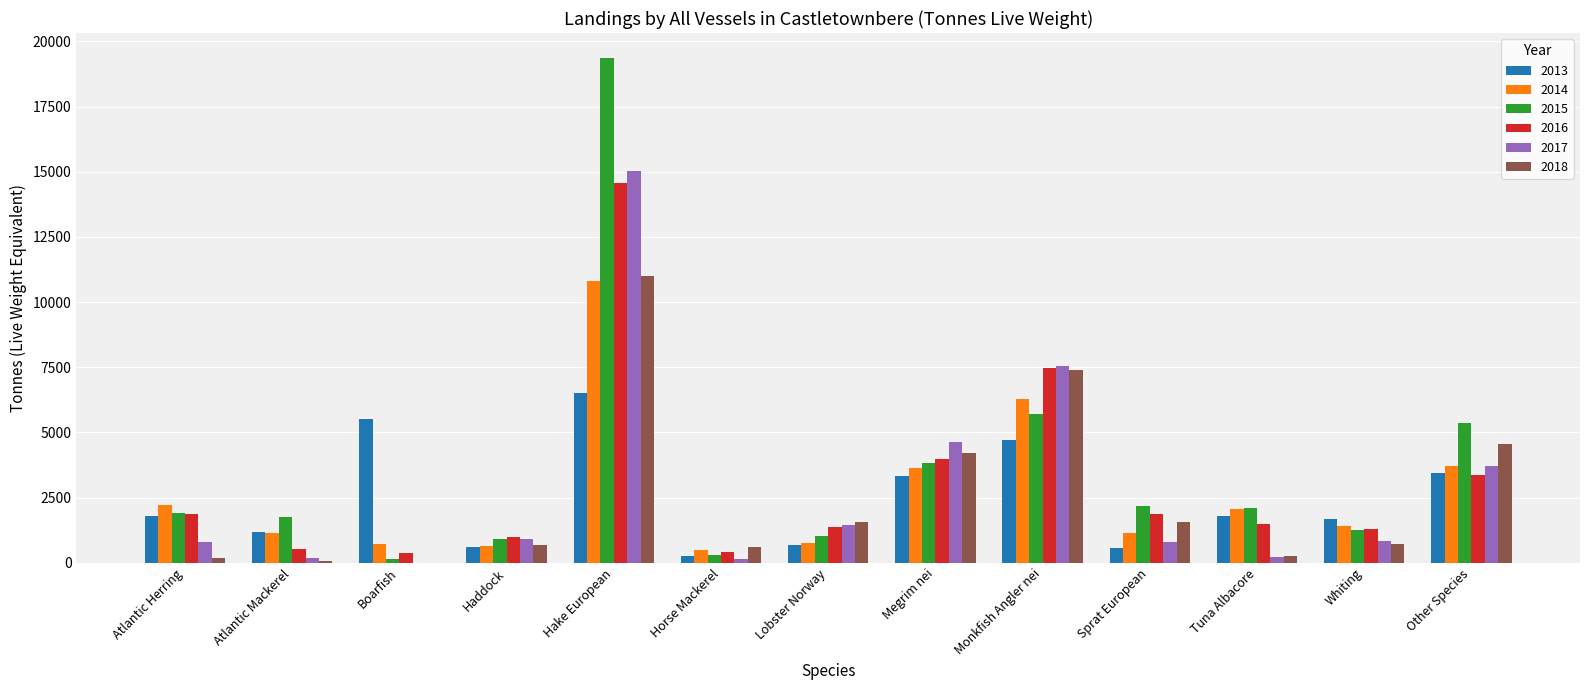

Is the value of 2018 at Hake European greater than the value of 2016 at Atlantic Mackerel?

Yes